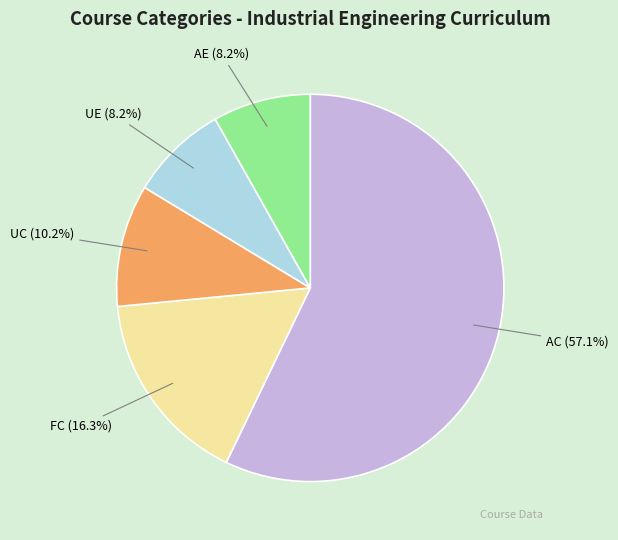

What percentage is the FC slice, to the nearest percent?

16%